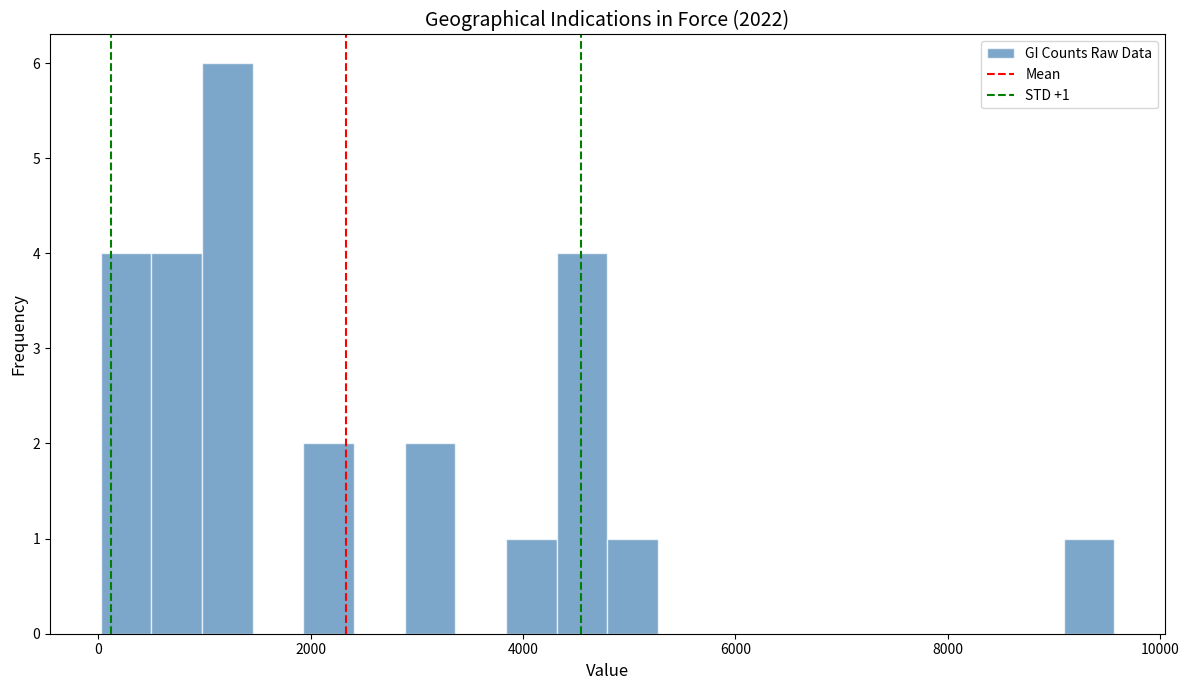

Read against the x-axis, roughly where is the centre of the tallest bar?

1200